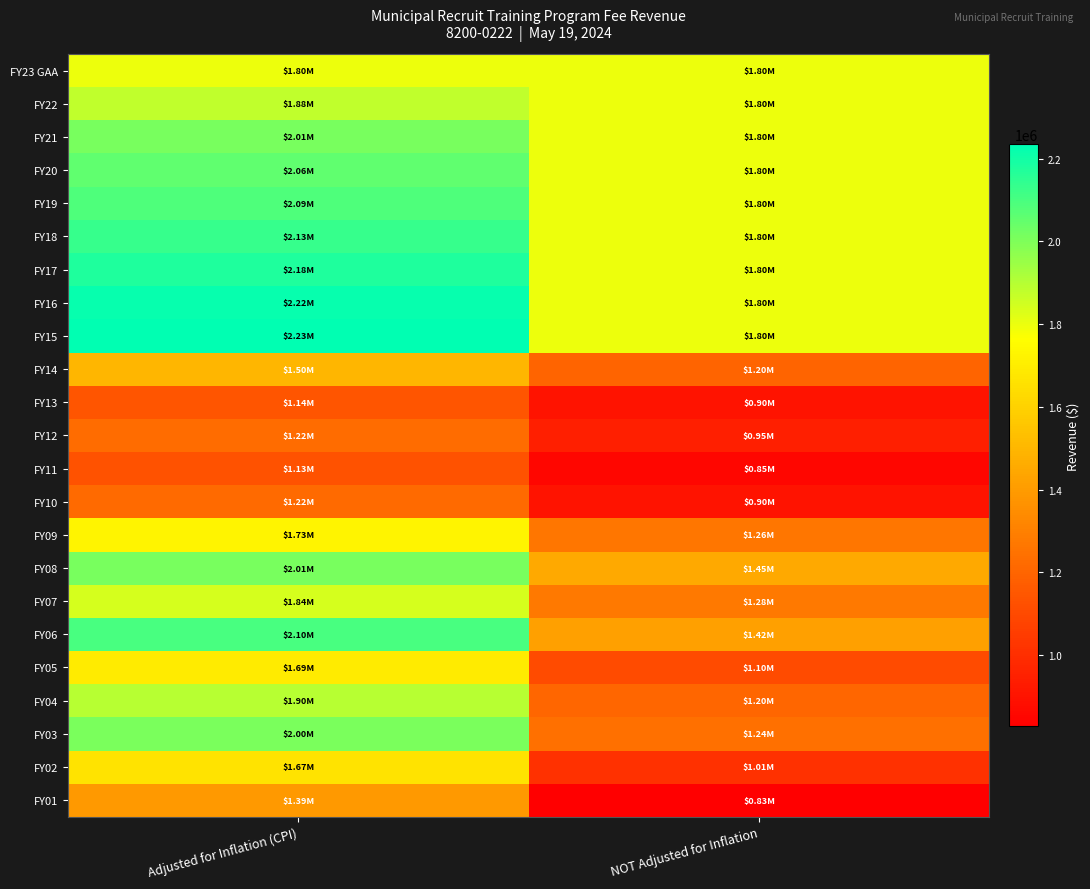

Which label corresponds to the largest value in the chart?

Adjusted for Inflation (CPI)